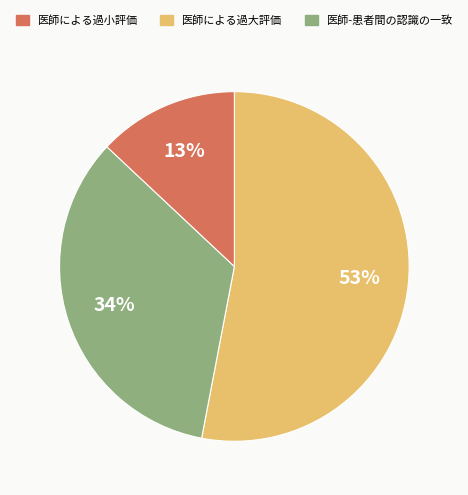

Is there any slice that represents more than half of the pie?

Yes